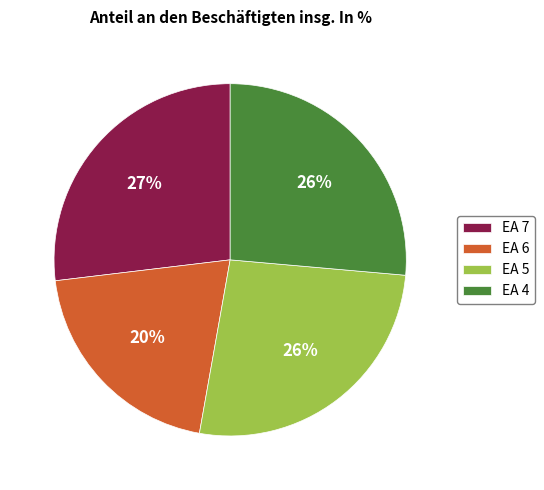

The EA 7 slice represents 33% of the pie. True or false?

False